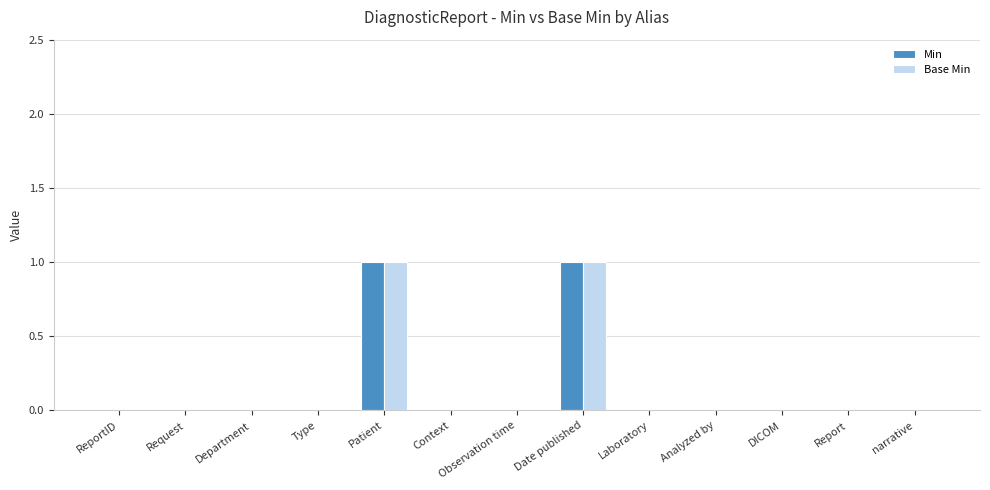

Are the bars grouped side by side (vs. stacked)?

Yes